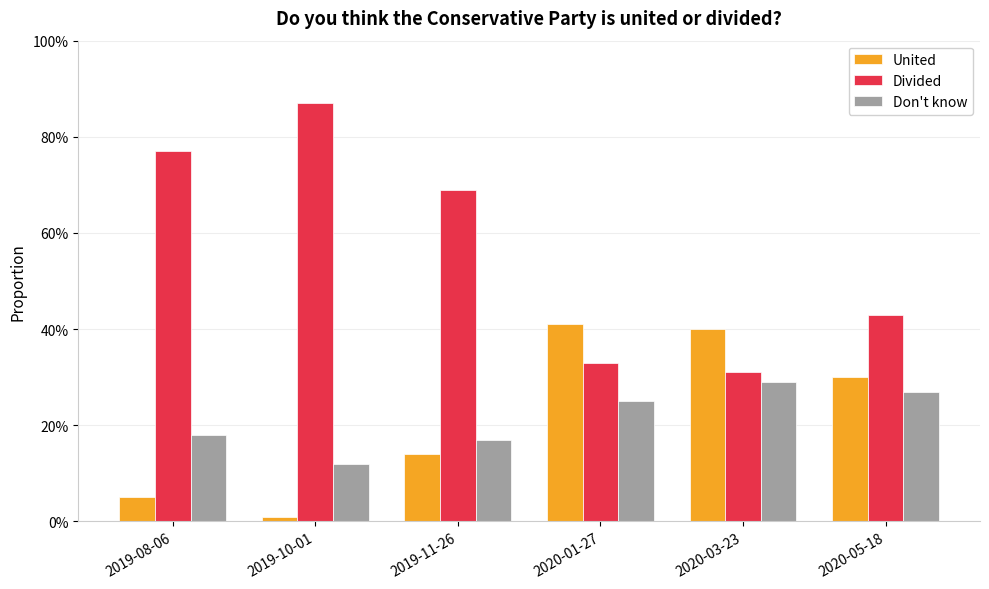

What is the difference between the maximum and minimum values in the Don't know series?

0.2